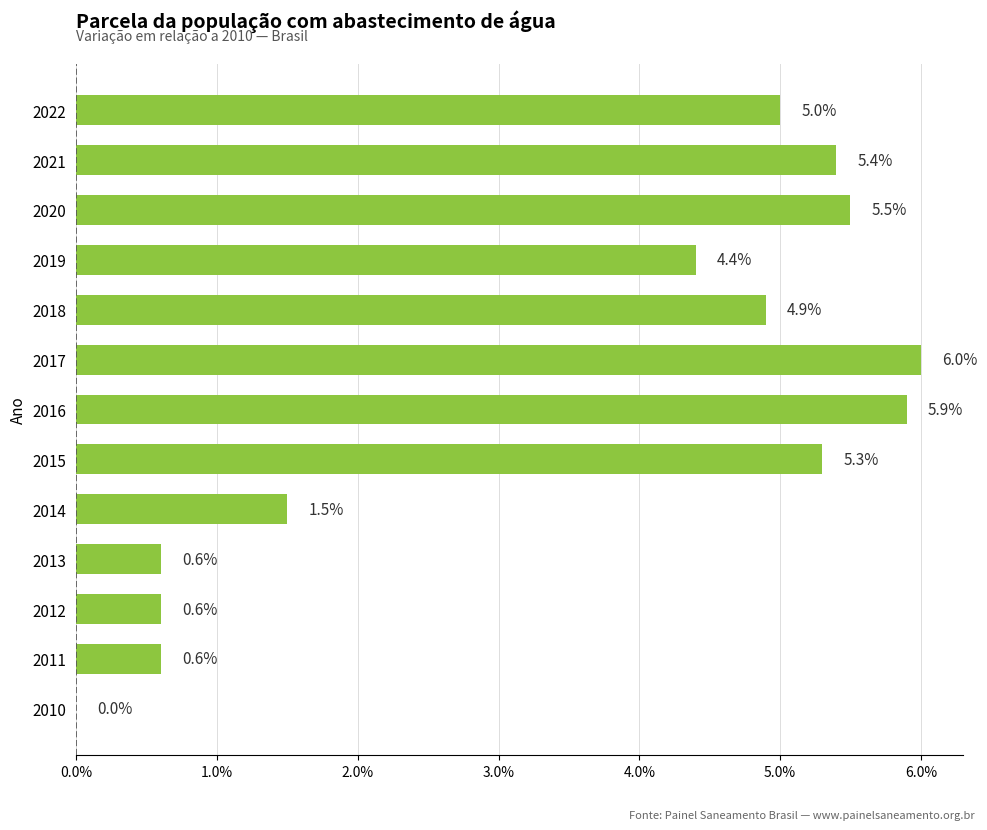

Are the bars horizontal?

Yes